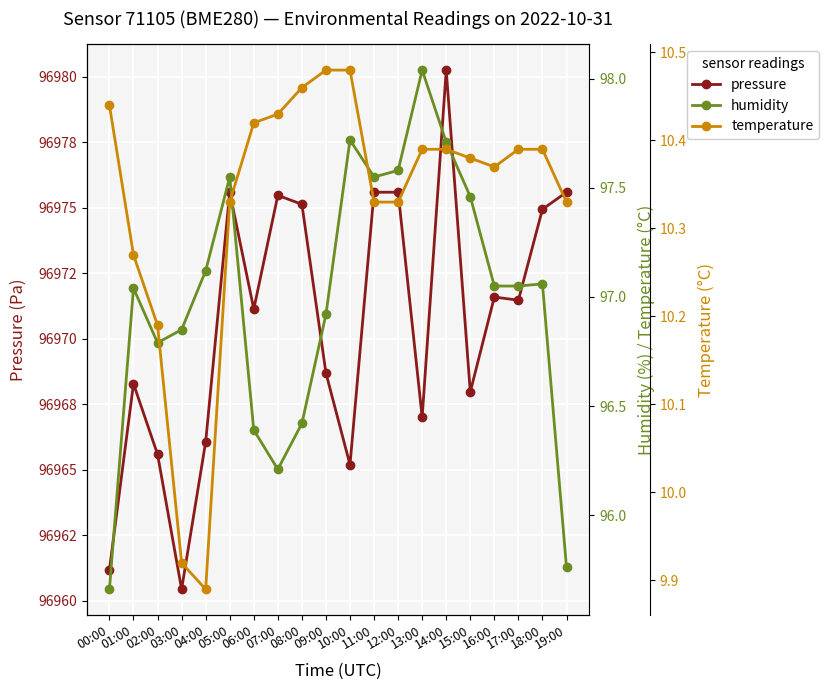

How many interior local valleys does the temperature series have?

2